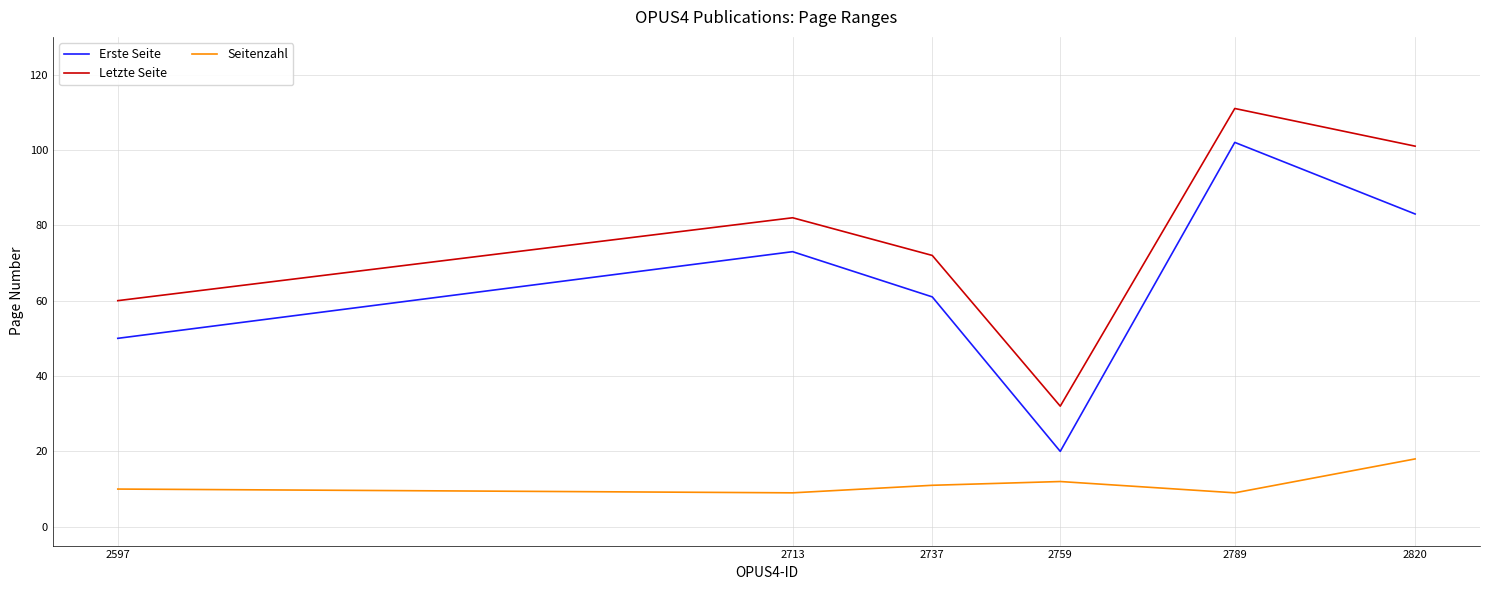

Reading right to left, what are all the values shown in this chart?

Erste Seite: 2597=50	2713=73	2737=61	2759=20	2789=102	2820=83
Letzte Seite: 2597=60	2713=82	2737=72	2759=32	2789=111	2820=101
Seitenzahl: 2597=10	2713=9	2737=11	2759=12	2789=9	2820=18